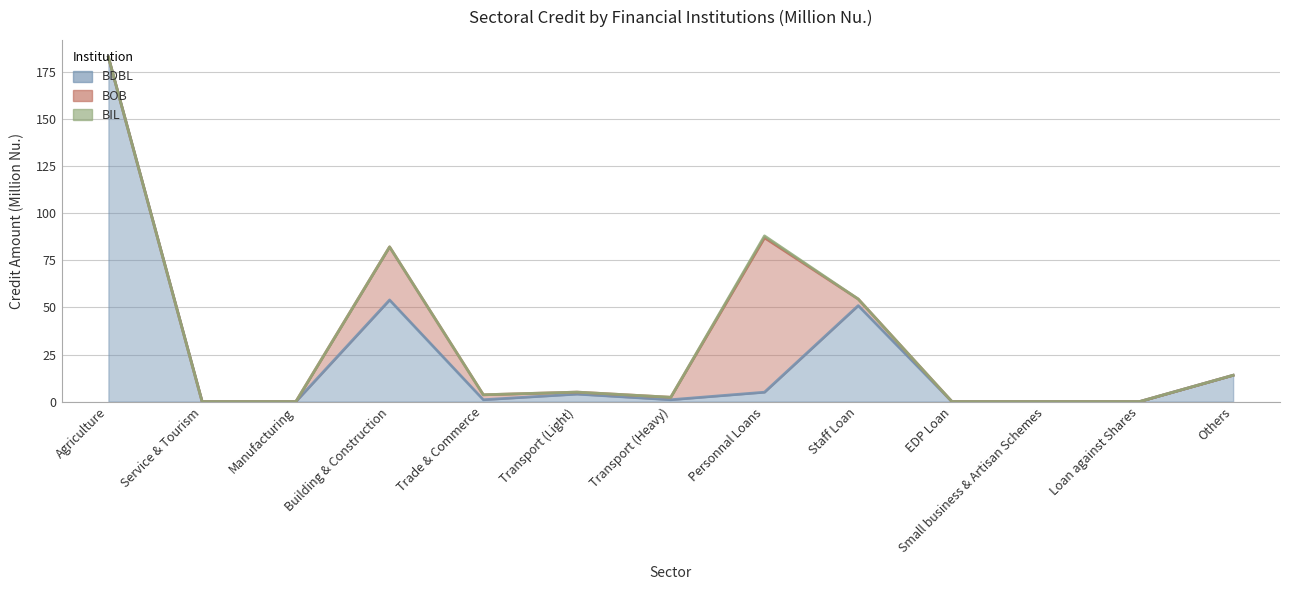

How many data points in BIL are above 0?

1